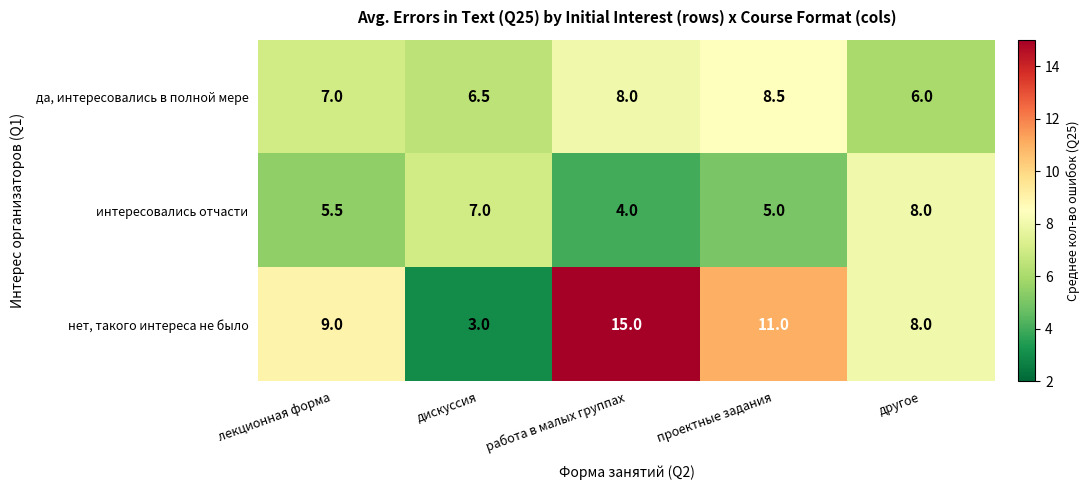

What value does the интересовались отчасти series have at работа в малых группах?

4.0